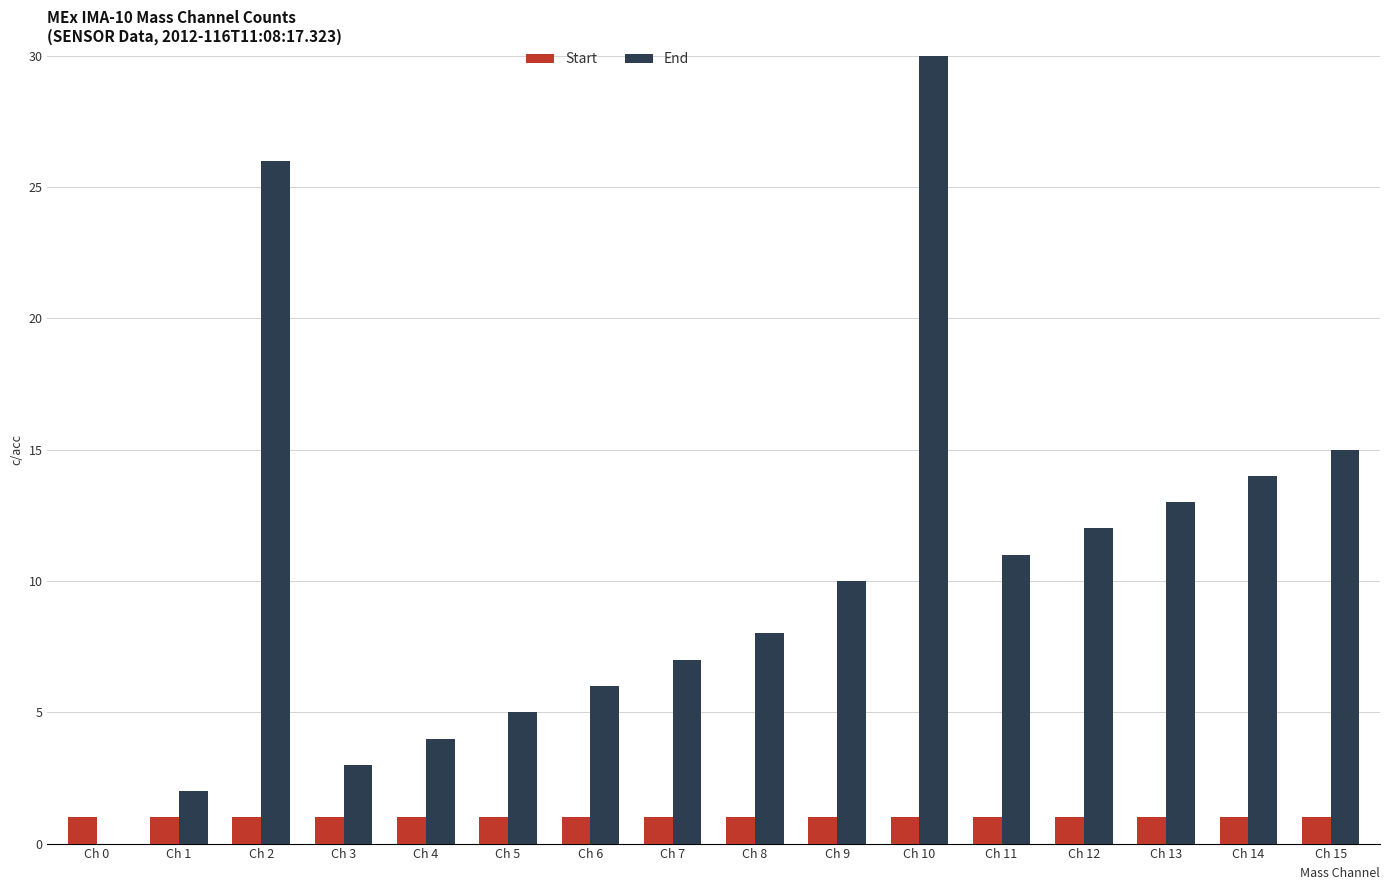

Rank the categories by End value from highest to lowest.

Ch 10, Ch 2, Ch 15, Ch 14, Ch 13, Ch 12, Ch 11, Ch 9, Ch 8, Ch 7, Ch 6, Ch 5, Ch 4, Ch 3, Ch 1, Ch 0